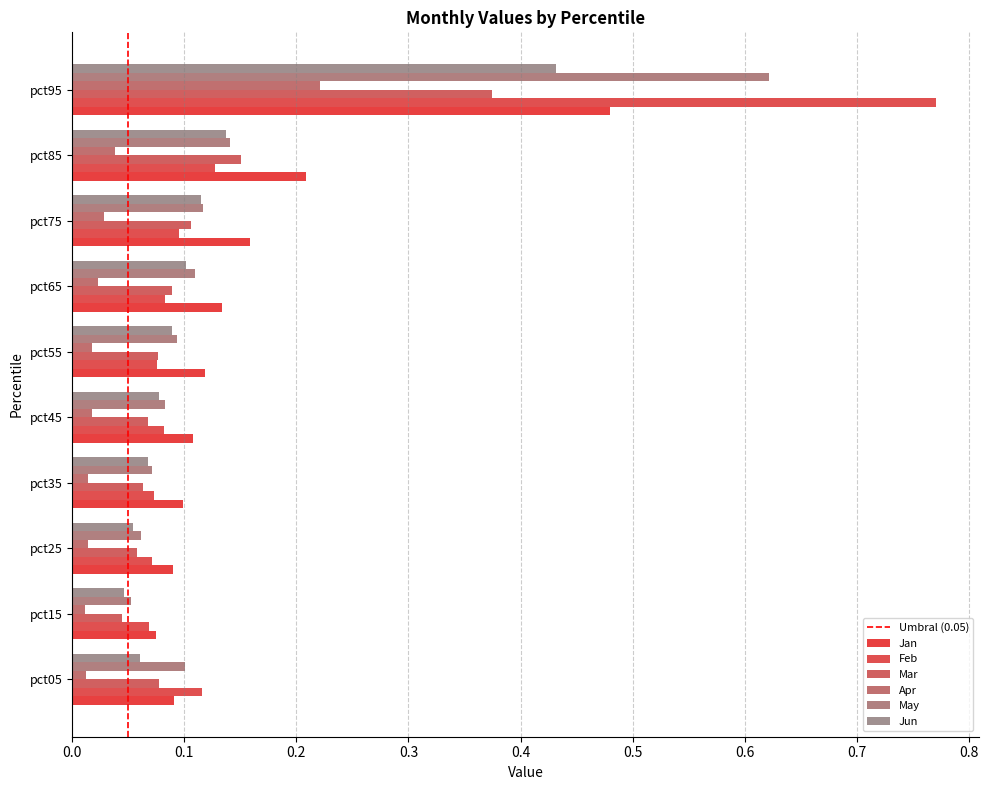

At which category does the chart reach its peak across all series?

pct95